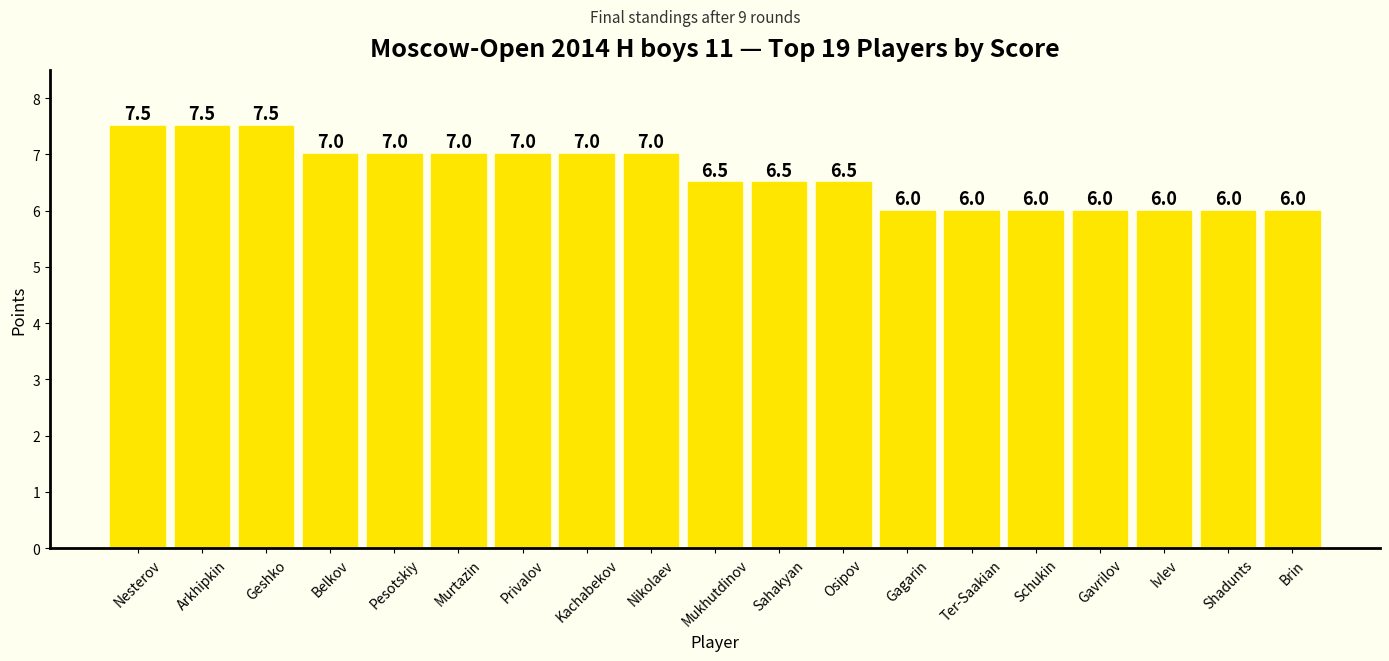

What is the difference between the second highest and second lowest values?

1.5